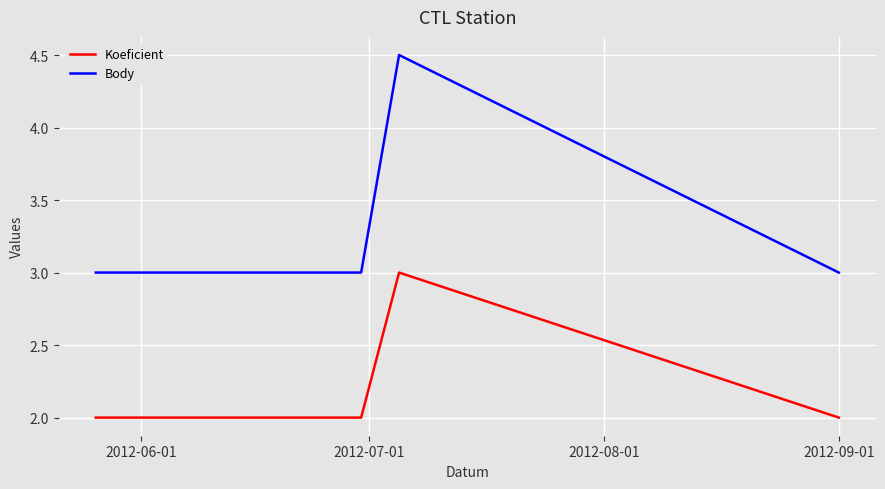

In Body, how many points are higher than both neighbors (excluding endpoints)?

1